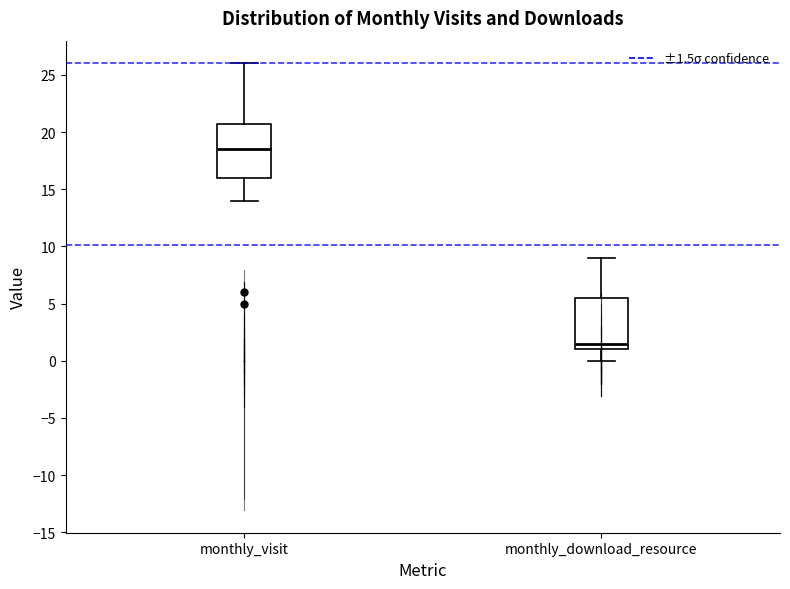

Reading left to right, transcribe this box plot: for each box, give where its median line is, the range the box spans, and where its two whiskers end, as read against the y-axis. The values are not printed on the chart, so give them approximately, as read against the axis.

monthly_visit: median 18.5, box 16.0 to 21.0, whiskers 14.0 to 26.0
monthly_download_resource: median 1.5, box 1.0 to 5.5, whiskers 0.0 to 9.0